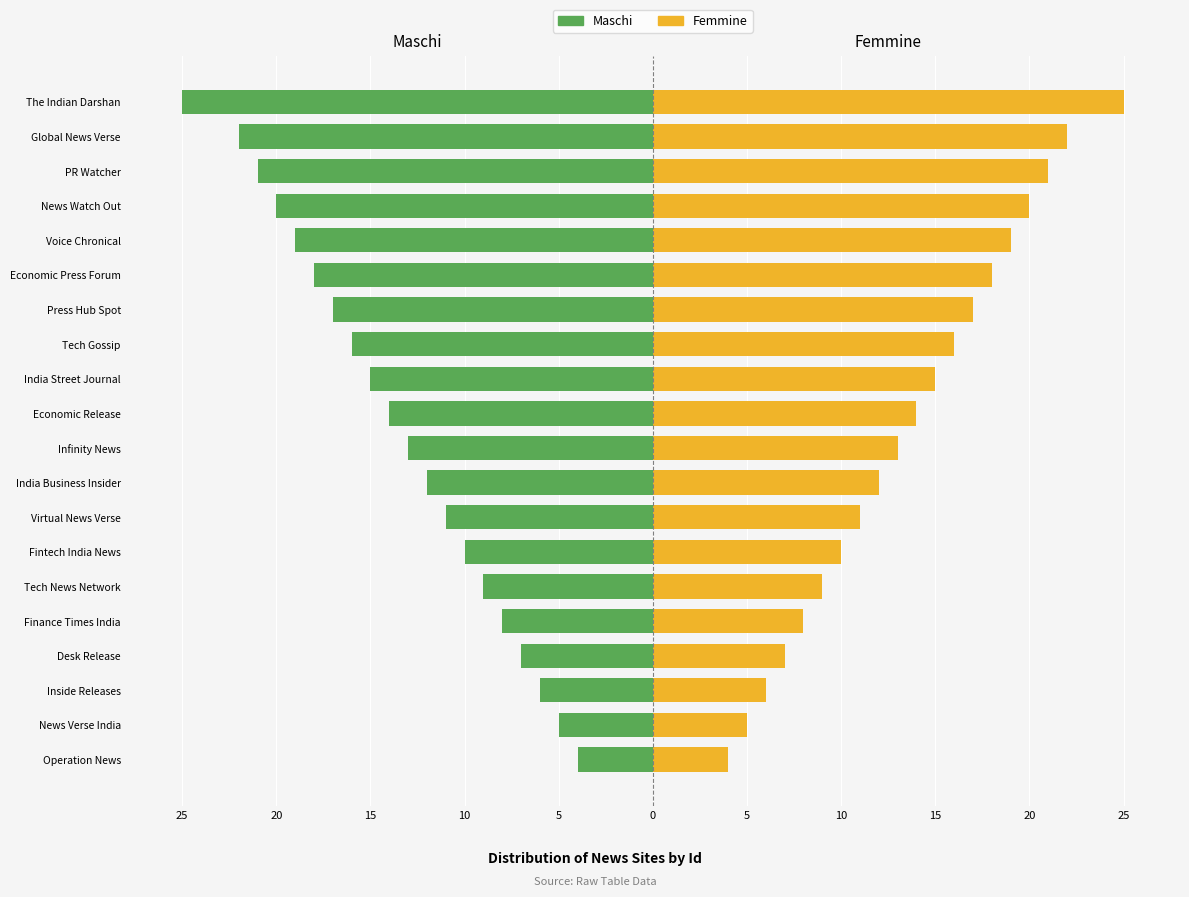

How many values in the Maschi series exceed -13?

9